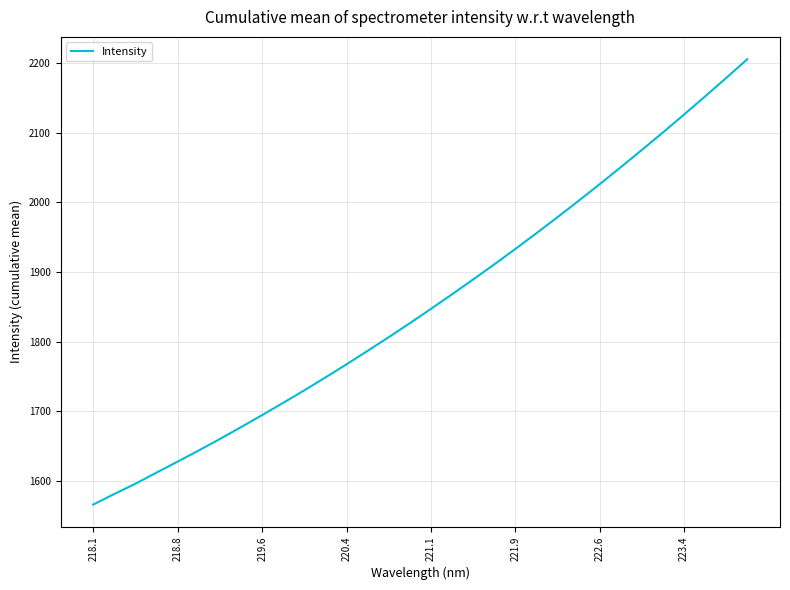

How many lines are shown in the chart?

1